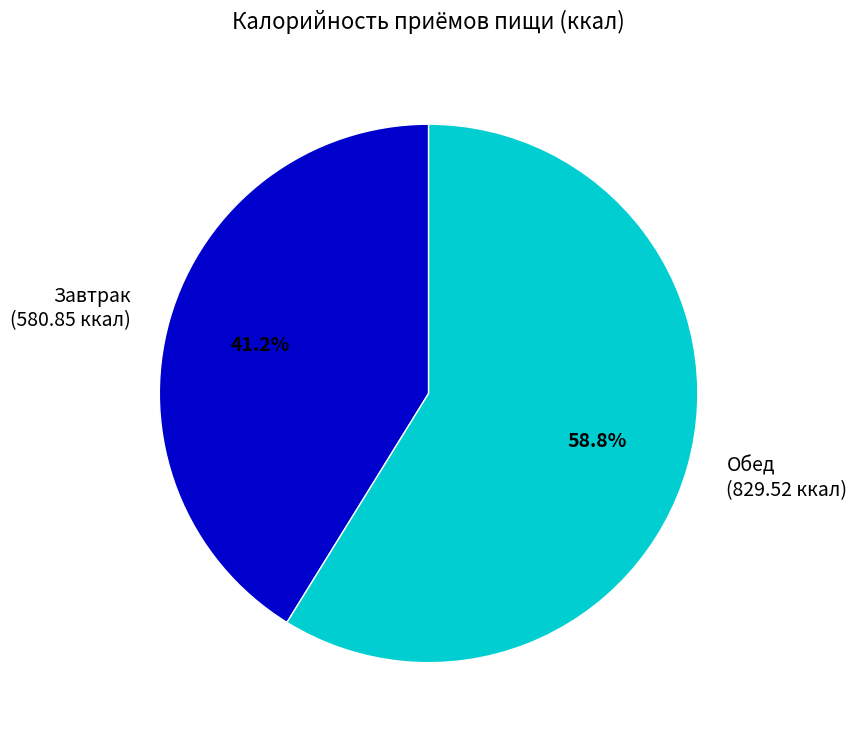

To the nearest percent, what is the difference between the largest and smallest slice percentages?

18%